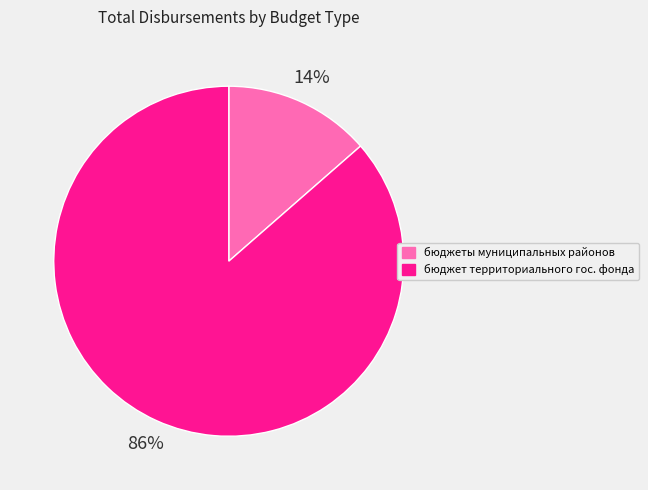

Is it true that бюджеты муниципальных районов is 22% of the pie?

False